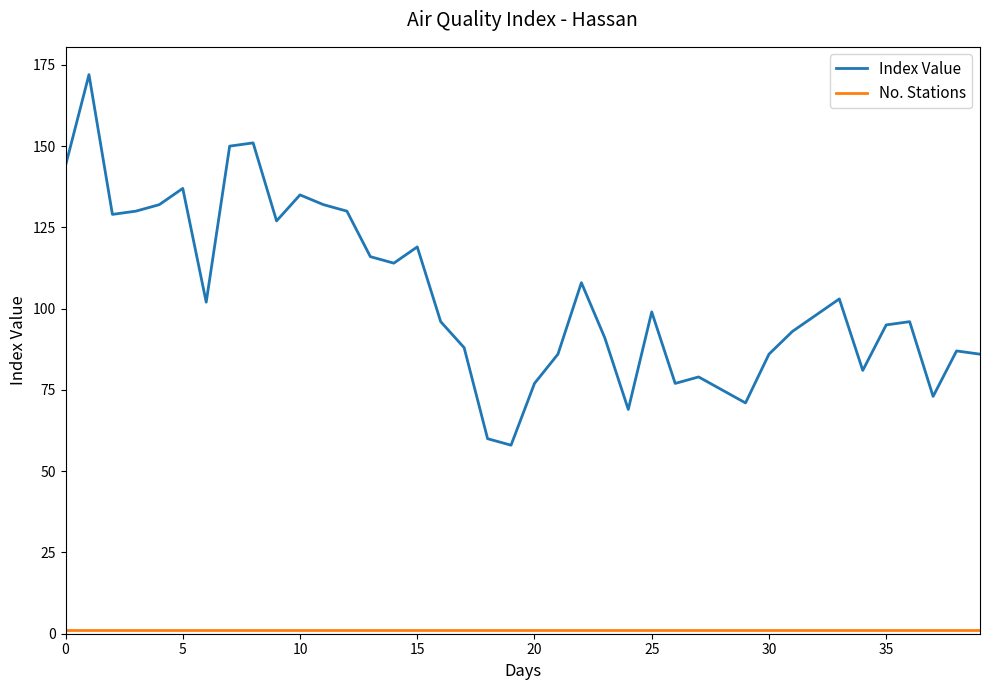

Which series has the widest spread of values?

Index Value